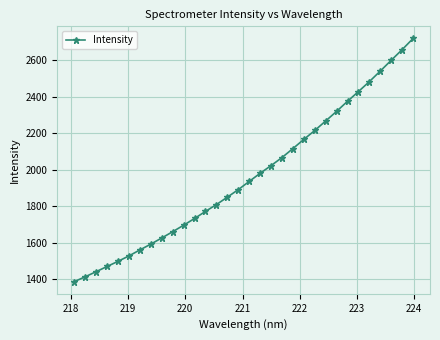

What is the value of the 6th point from the left?

1528.4